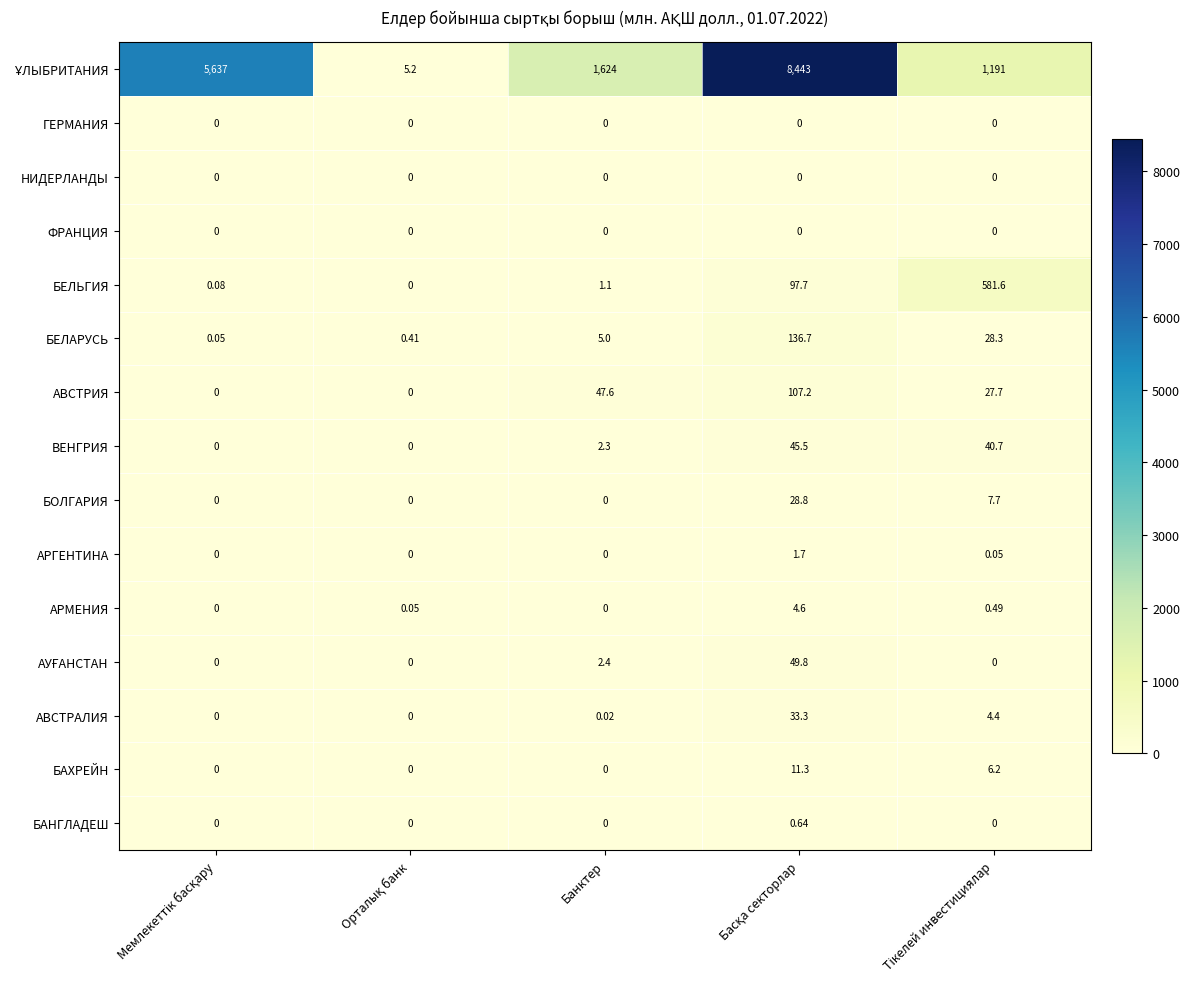

Count the number of categories in the chart.

5